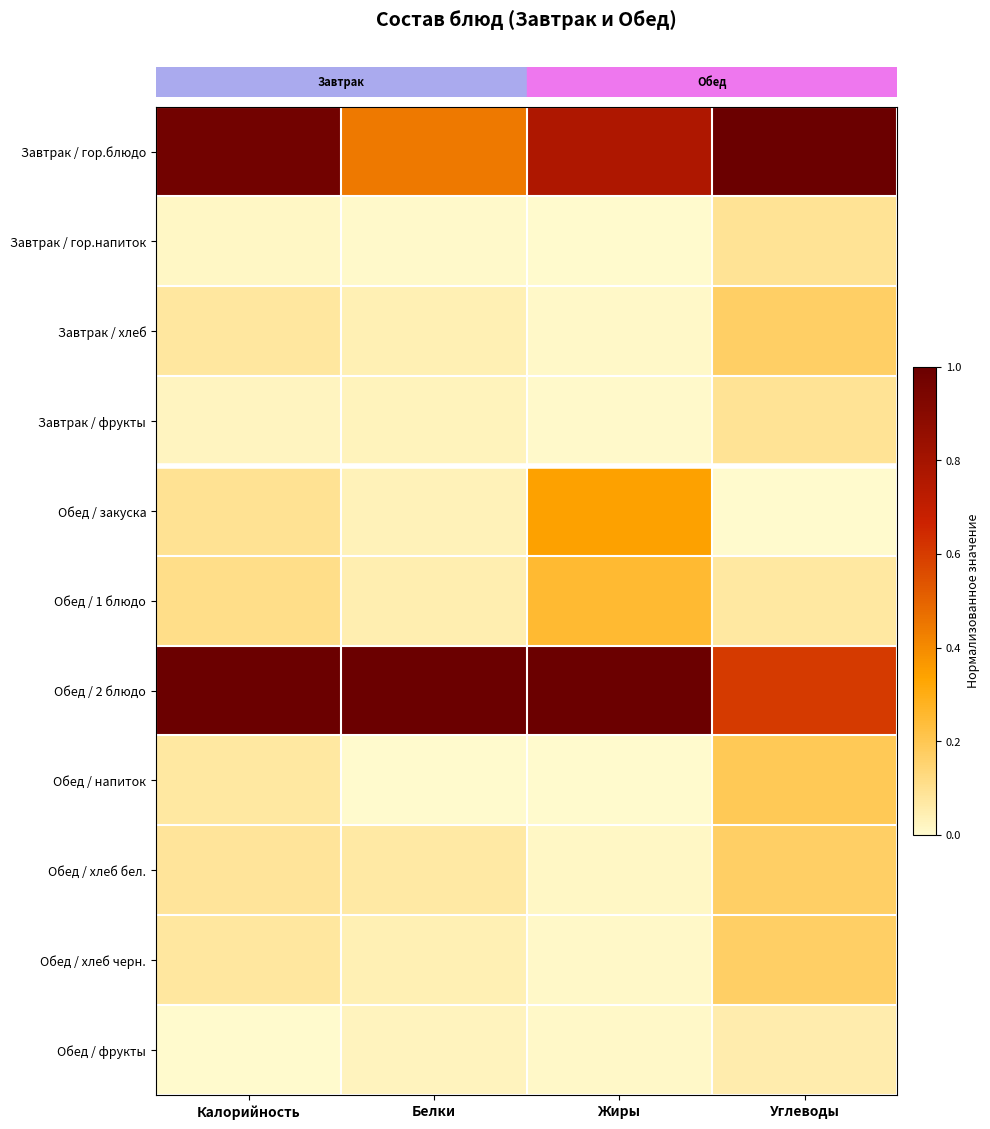

What is the total value across all series at Калорийность?

2.5